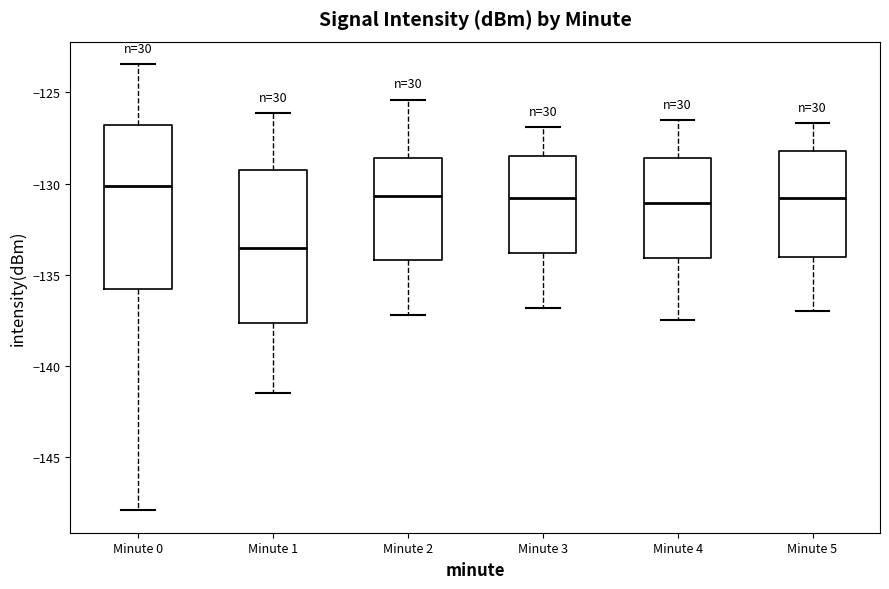

Which box's median line is the highest?

Minute 0